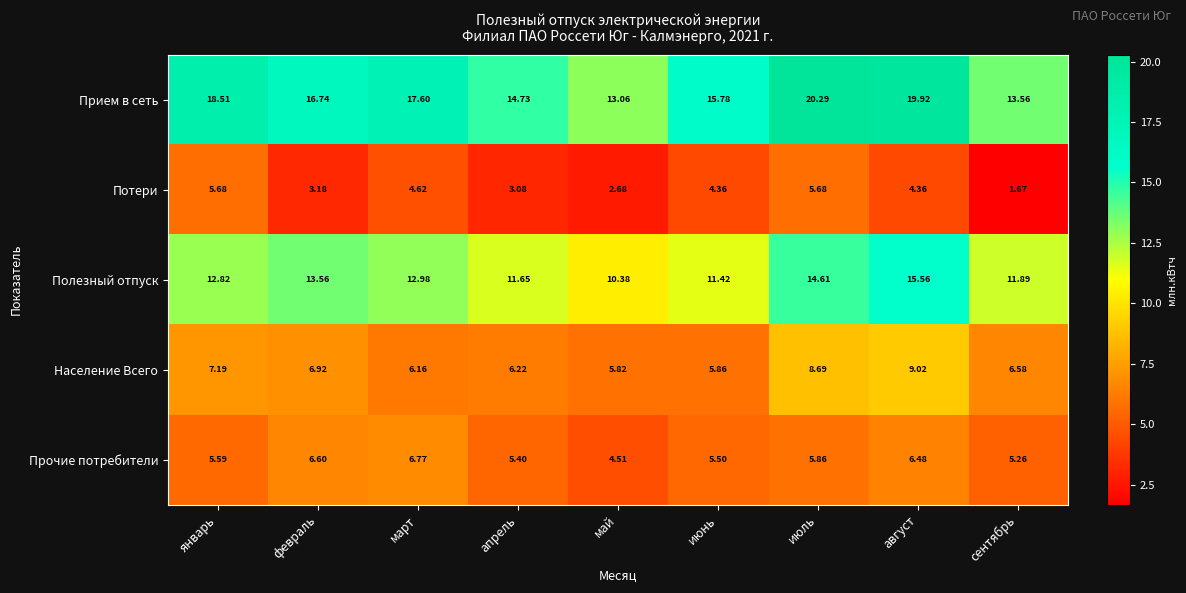

Which category has the highest value in the Население Всего series?

август